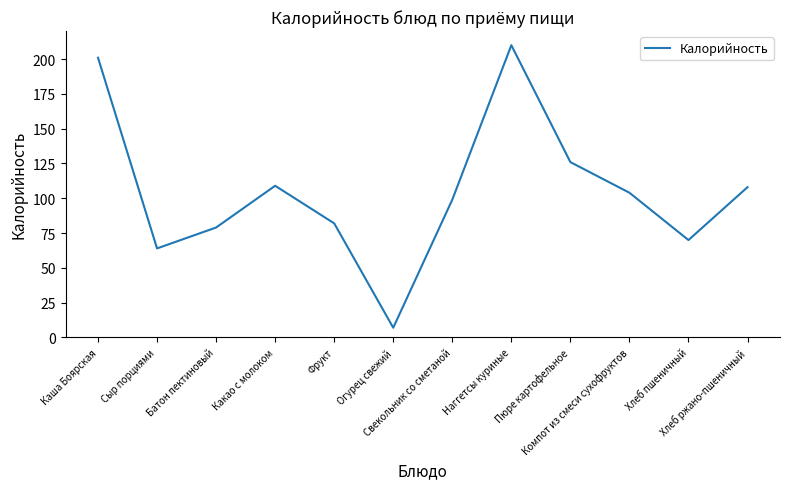

What is the change in value from Фрукт to Хлеб пшеничный?

-12